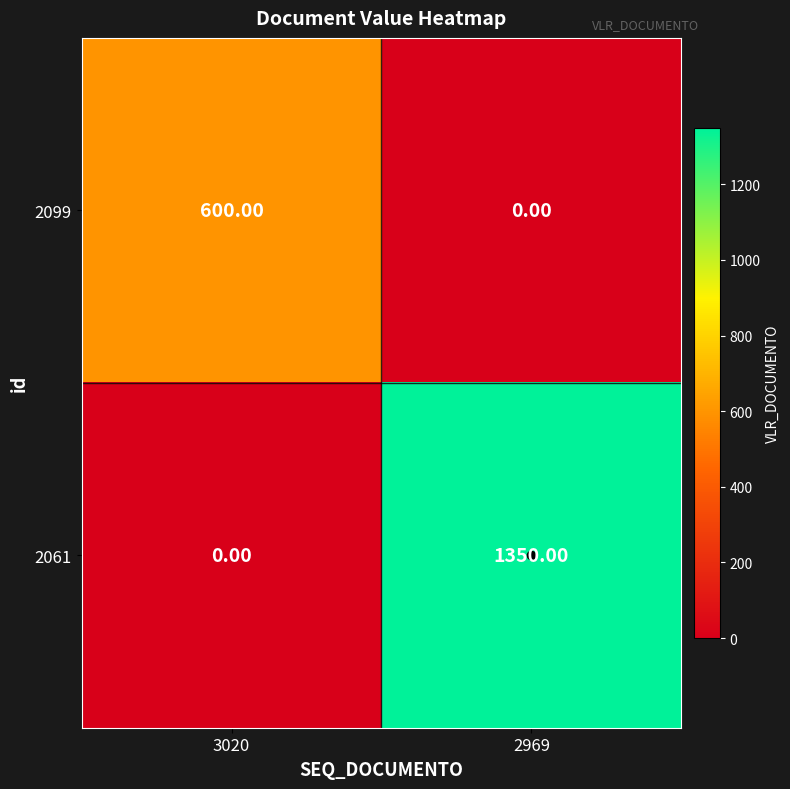

List the labels in order of 2099 value, largest first.

3020, 2969